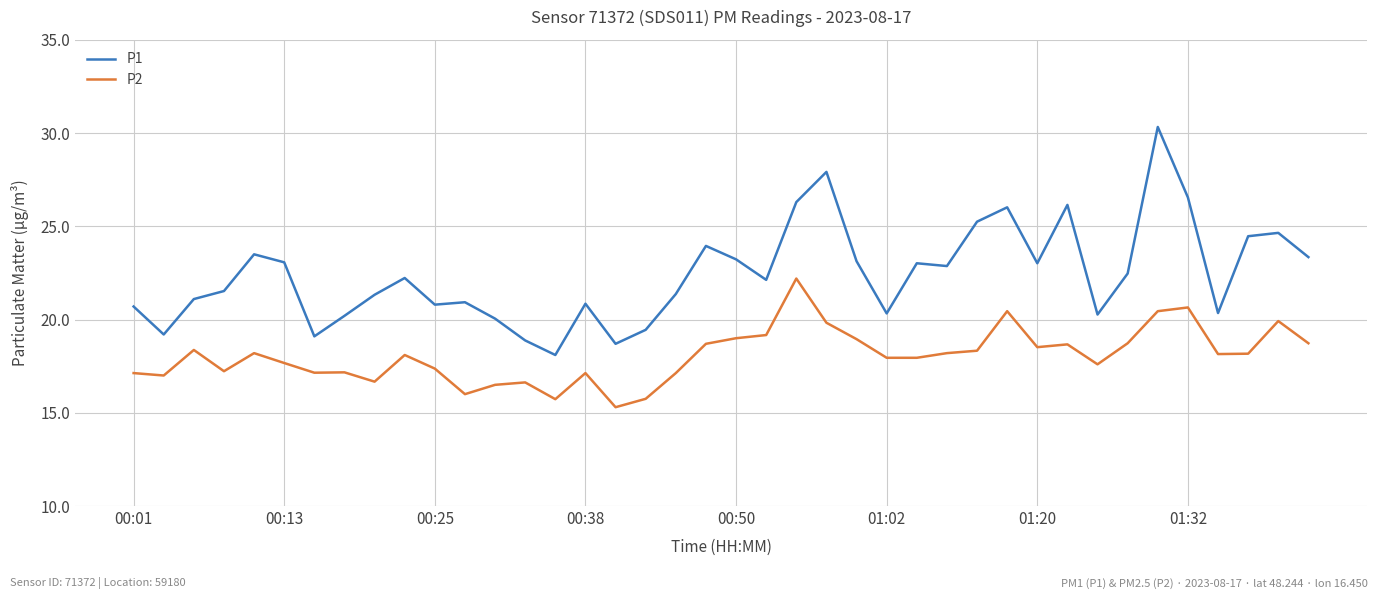

Rank the series by their average value, from lowest to highest.

P2, P1